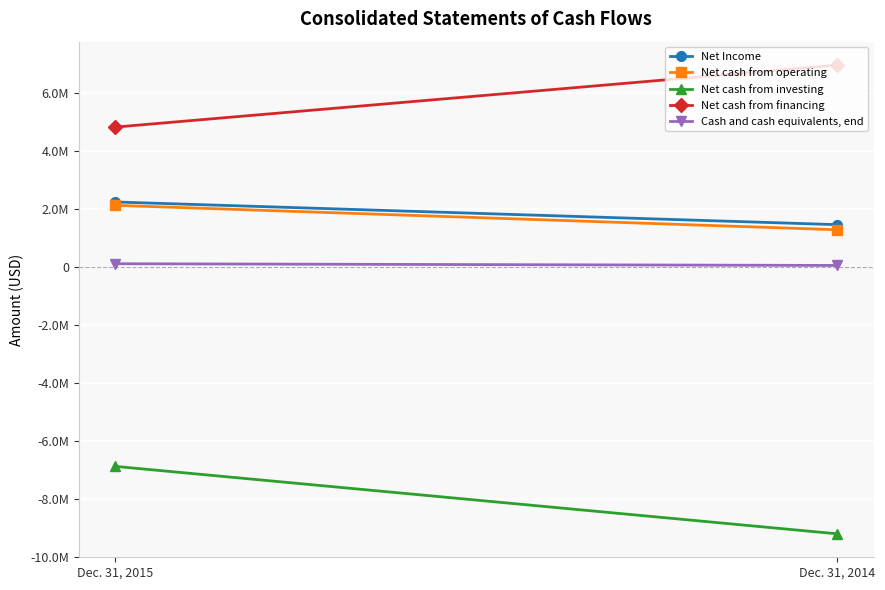

Between Dec. 31, 2015 and Dec. 31, 2014, which is larger?

Dec. 31, 2015